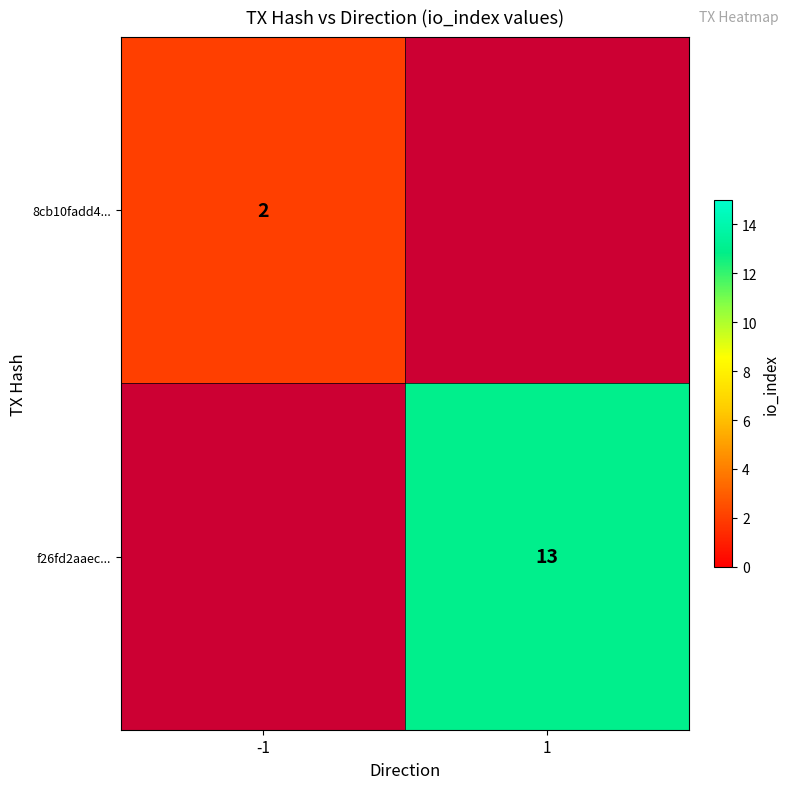

Is it true that 8cb10fadd4... equals 1 at -1?

False